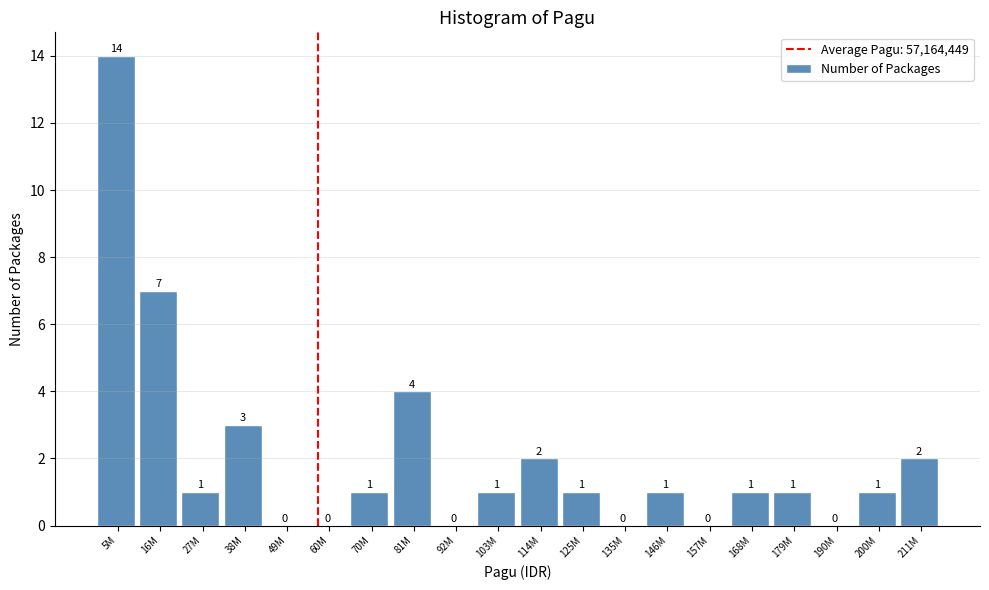

Reading left to right, transcribe all the data shown in this chart.

5M=14	16M=7	27M=1	38M=3	49M=0	60M=0	70M=1	81M=4	92M=0	103M=1	114M=2	125M=1	135M=0	146M=1	157M=0	168M=1	179M=1	190M=0	200M=1	211M=2